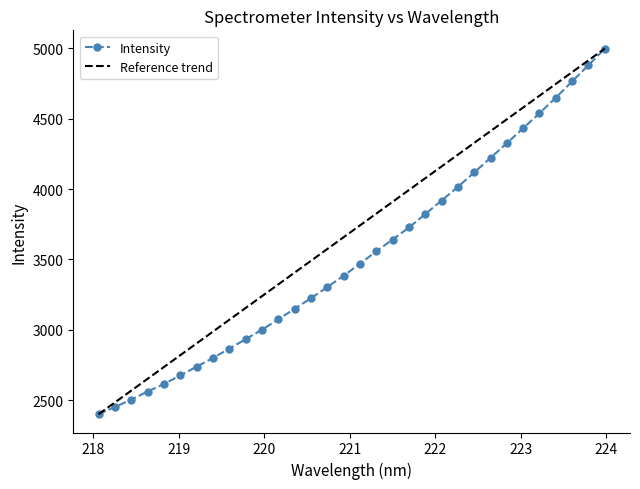

How many values in the Intensity series exceed 3470?

16